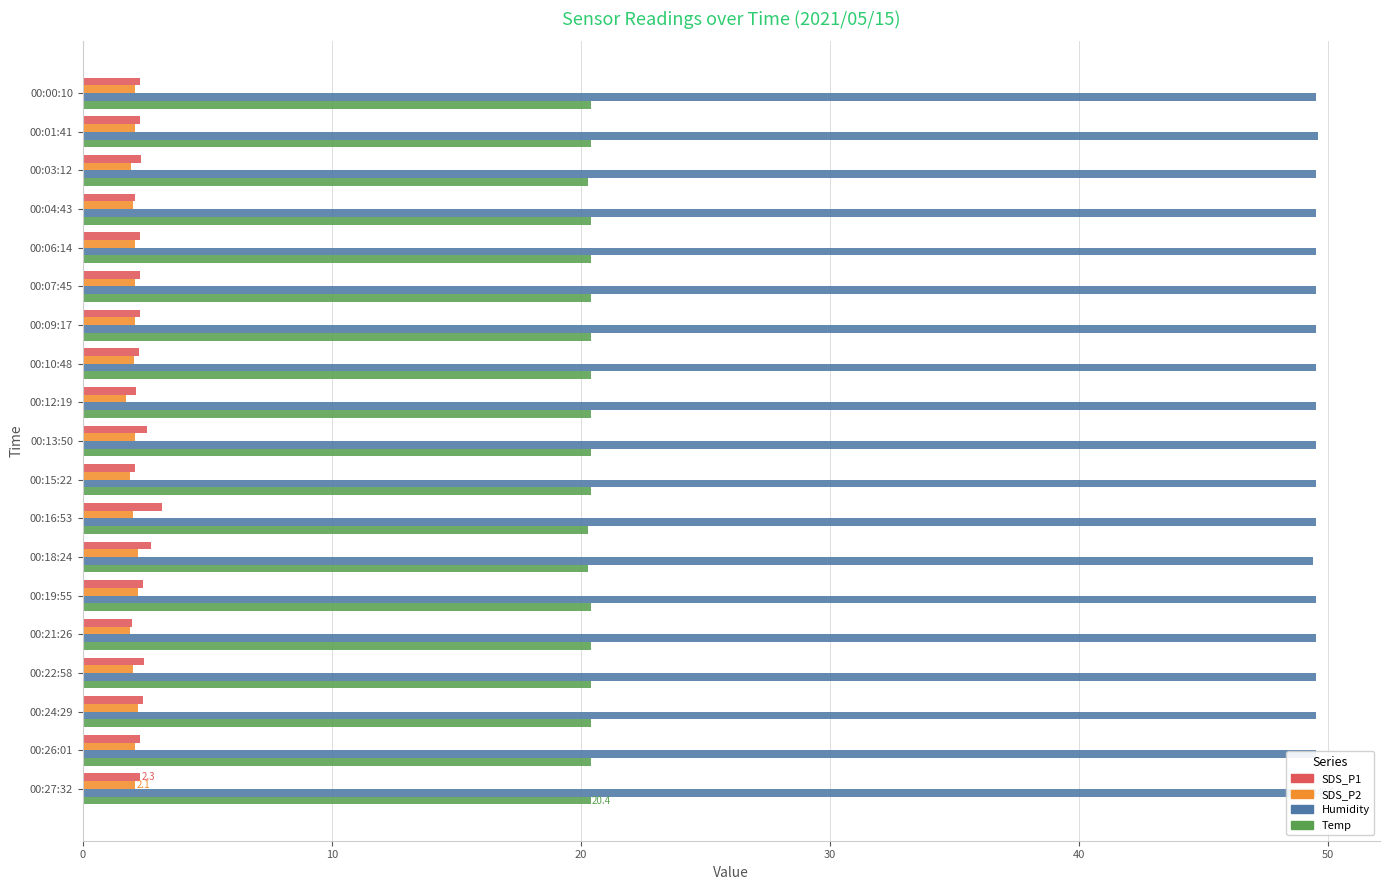

What is the lowest value of the SDS_P1 series?

2.0